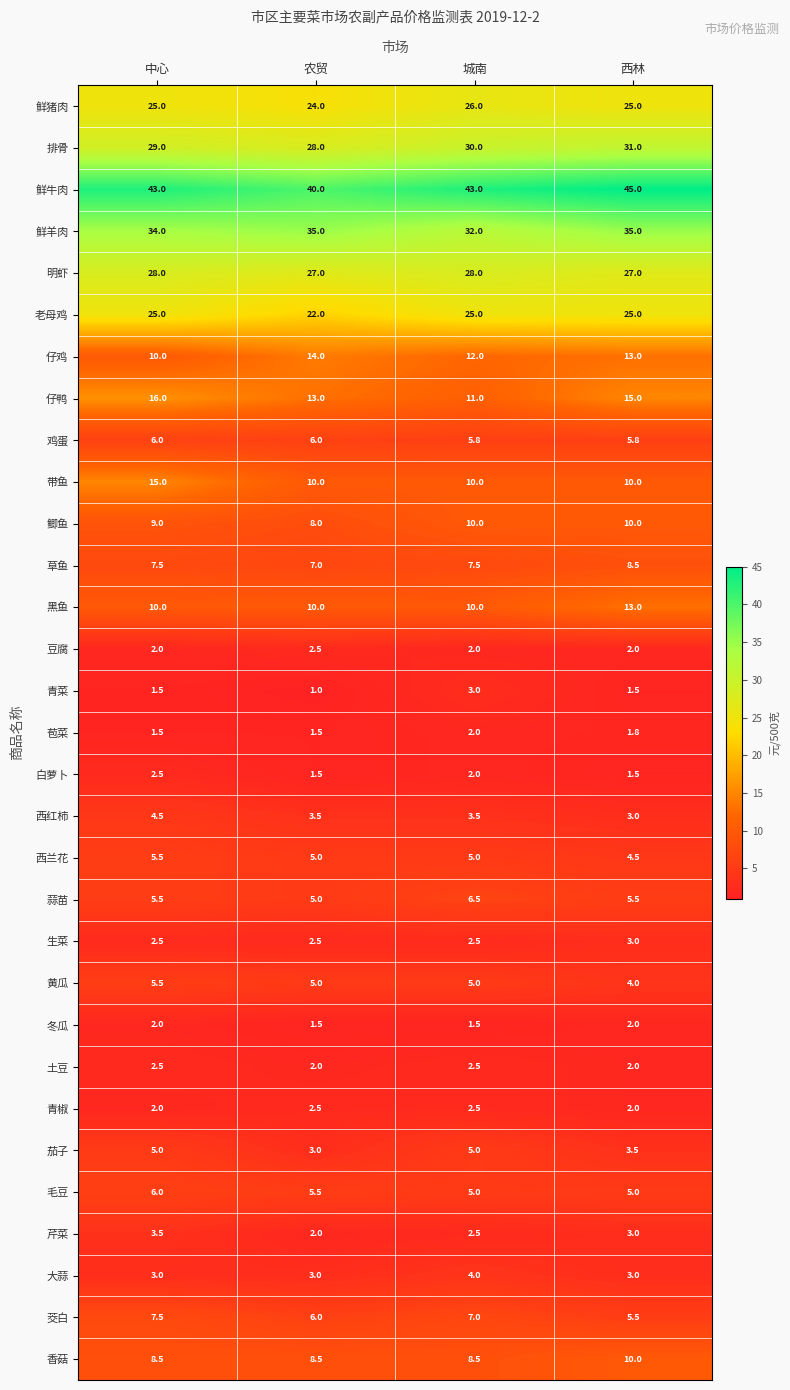

Which label corresponds to the smallest value in the chart?

农贸